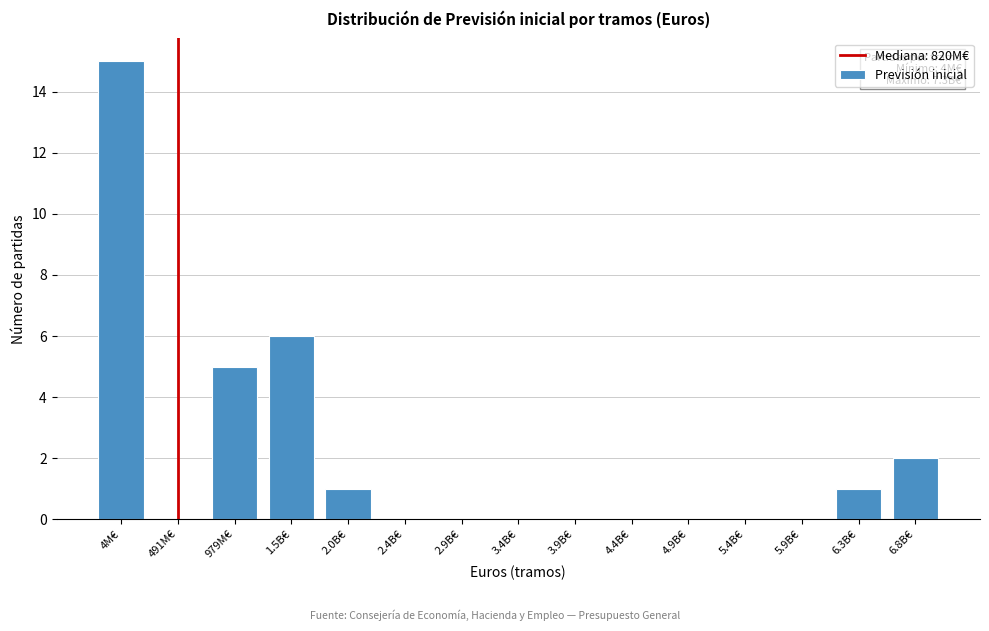

Reading right to left, what are all the values shown in this chart?

6.8B€=2	6.3B€=1	5.9B€=0	5.4B€=0	4.9B€=0	4.4B€=0	3.9B€=0	3.4B€=0	2.9B€=0	2.4B€=0	2.0B€=1	1.5B€=6	979M€=5	491M€=0	4M€=15